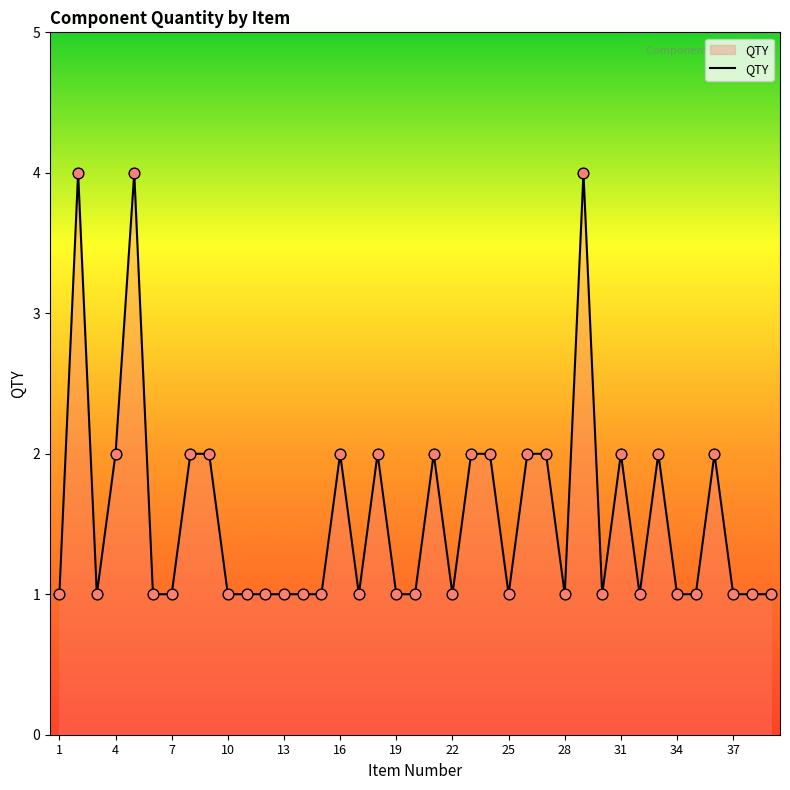

What is the greatest value displayed?

4